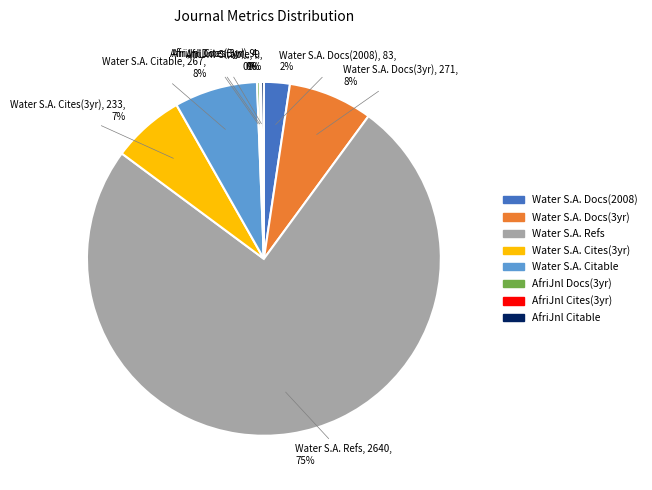

To the nearest percent, what is the average slice percentage?

12%